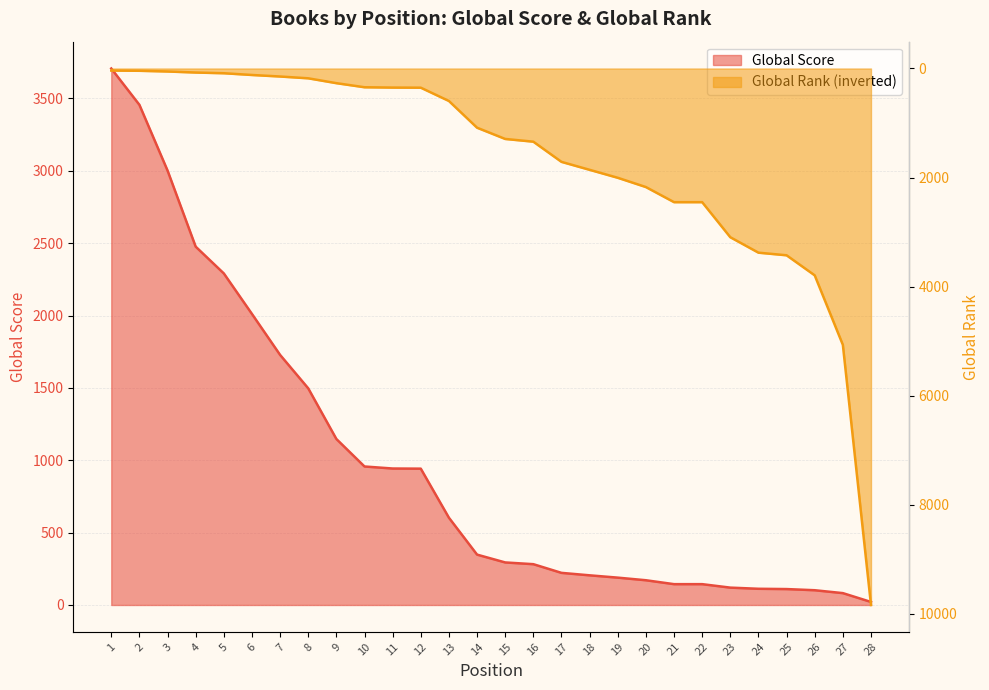

True or false: Global Rank and Global Score cross at least once.

True